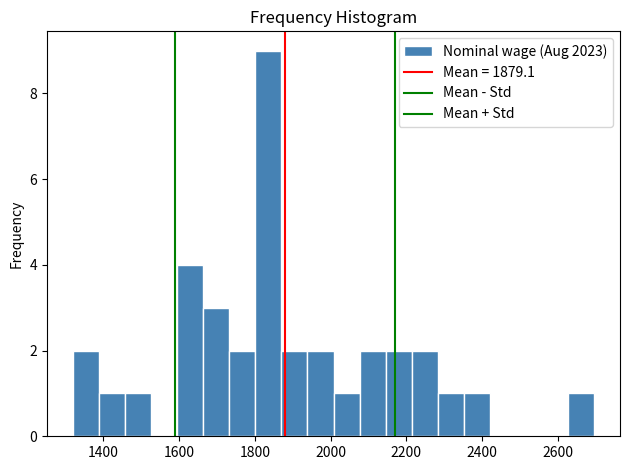

Around what value on the x-axis is the tallest bar? Give the approximate position of its centre, as read against the axis.

1840